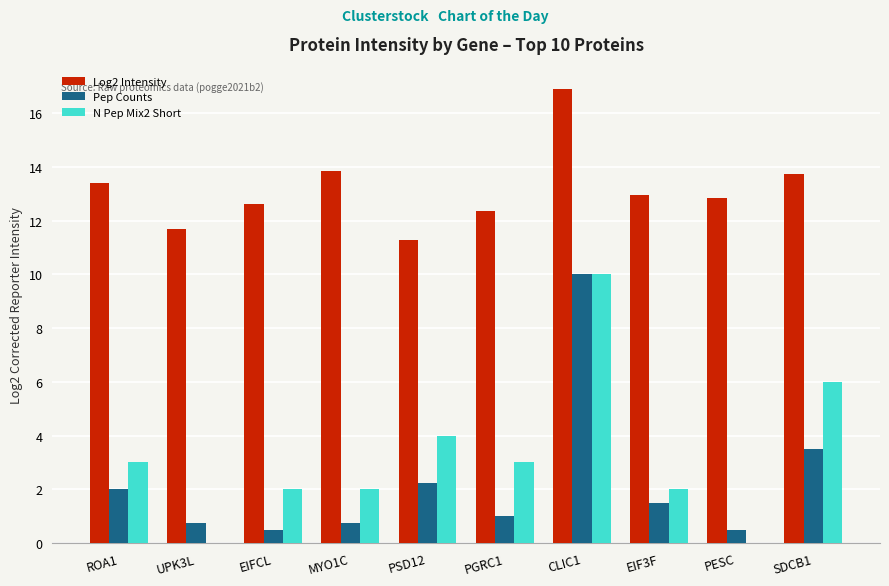

What value does the Log2 Intensity series have at PGRC1?

12.4